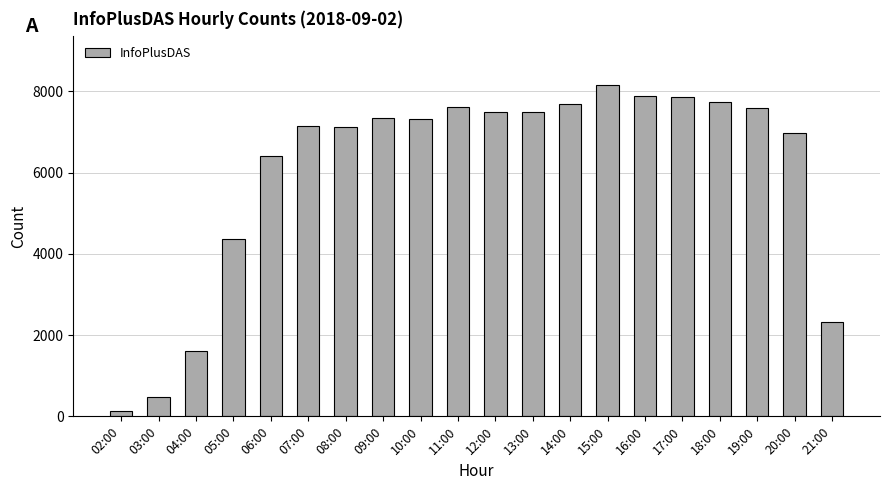

What is the sum of the values at 14:00 and 05:00?

12050